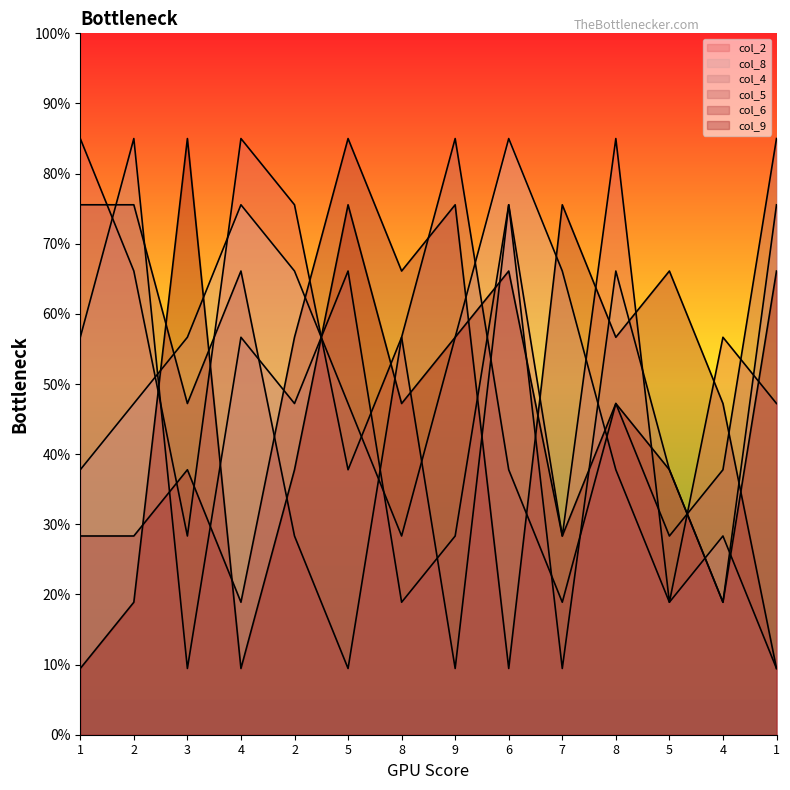

What is the average value of the col_5 series?

49.9